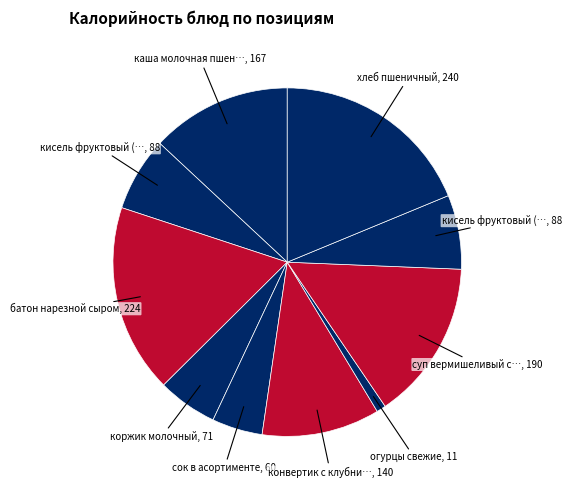

Count the number of slices in the pie.

10